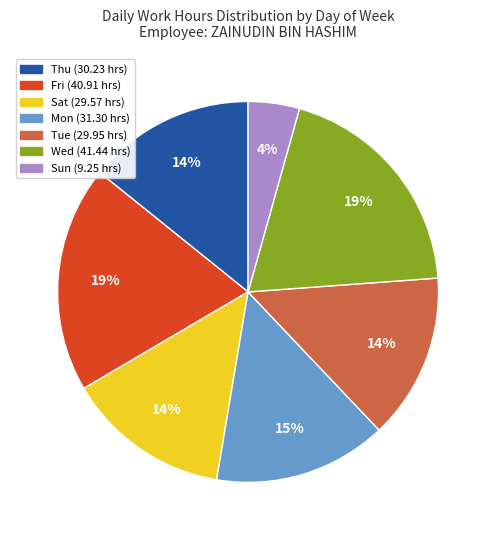

Is it true that Sat is 14% of the pie?

True